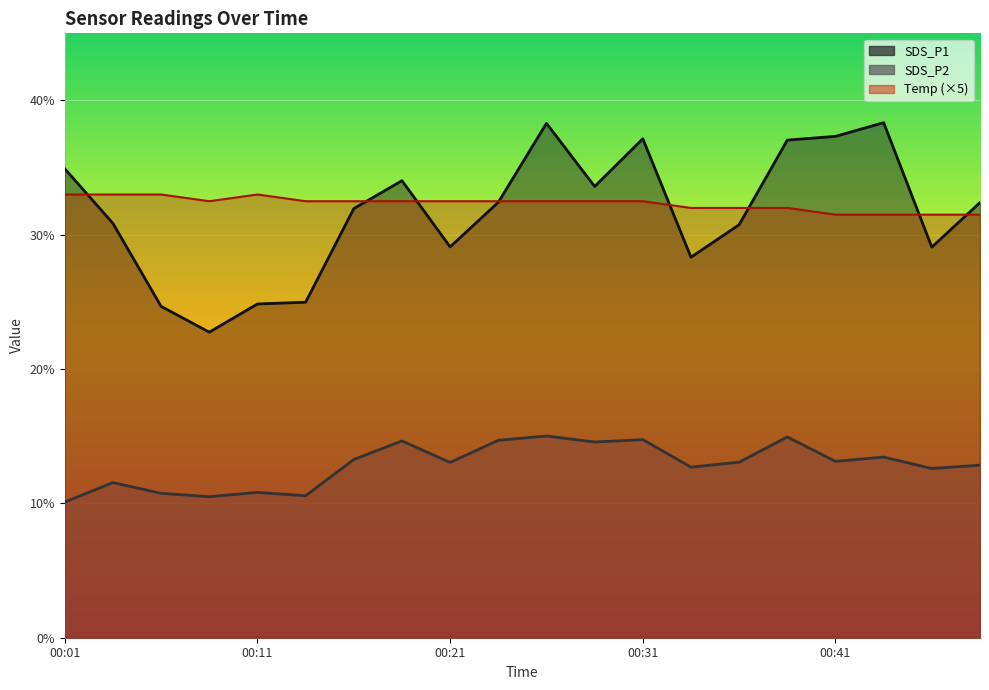

Which category has the highest value in the SDS_P1 series?

00:44